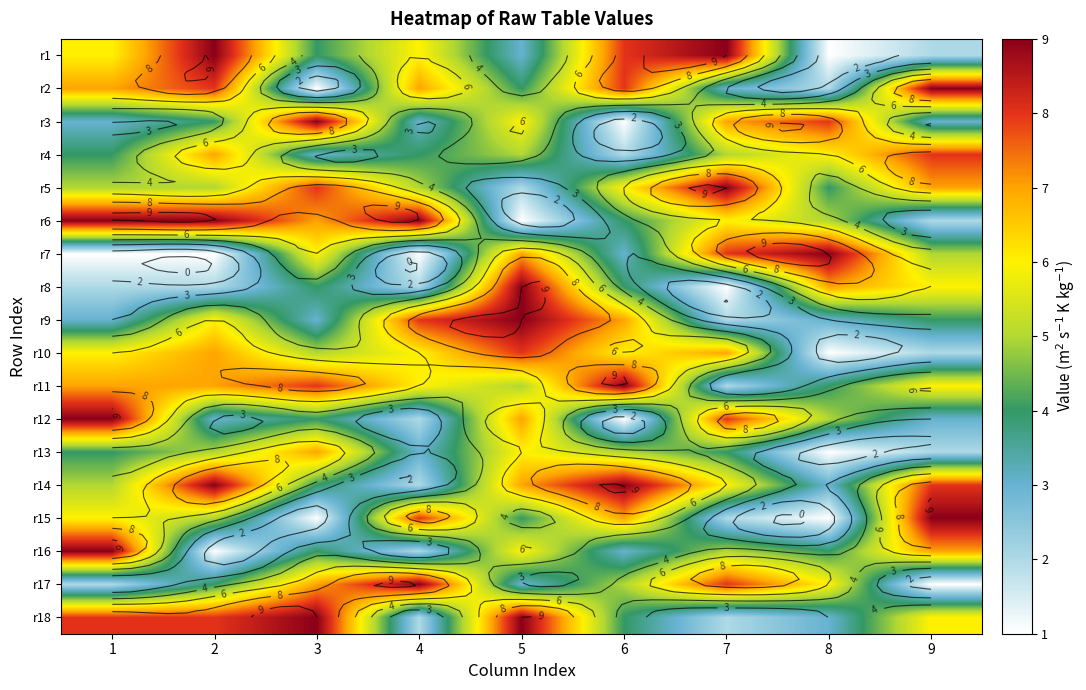

What is the total value across all series at 6?

92